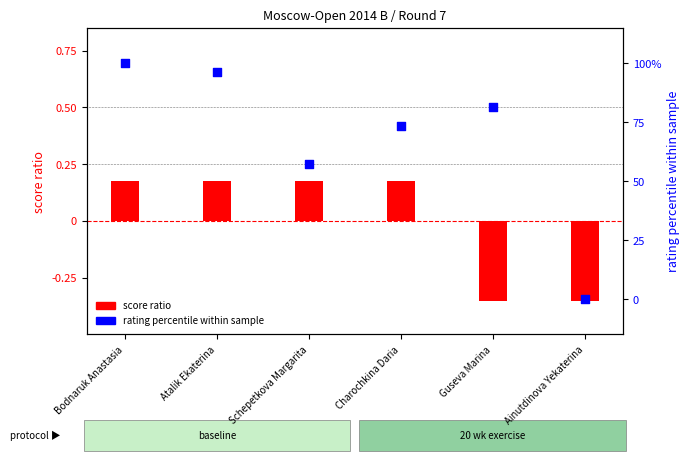

Is the value of rating percentile at Schepetkova Margarita greater than the value of score ratio at Guseva Marina?

Yes